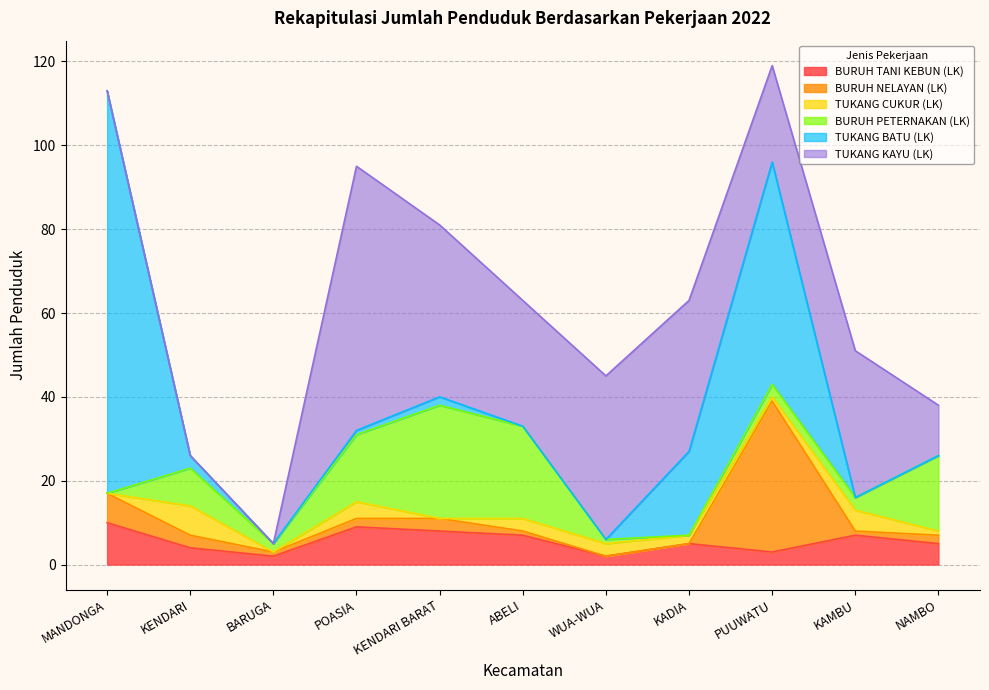

Which has a higher value, POASIA or ABELI?

POASIA